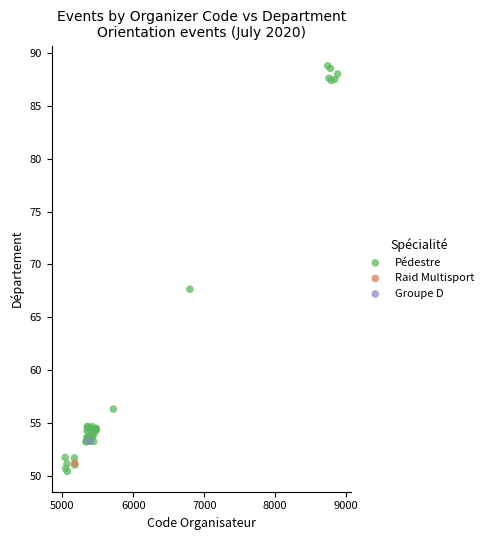

What are all the series names shown in the legend?

Pédestre, Raid Multisport, Groupe D